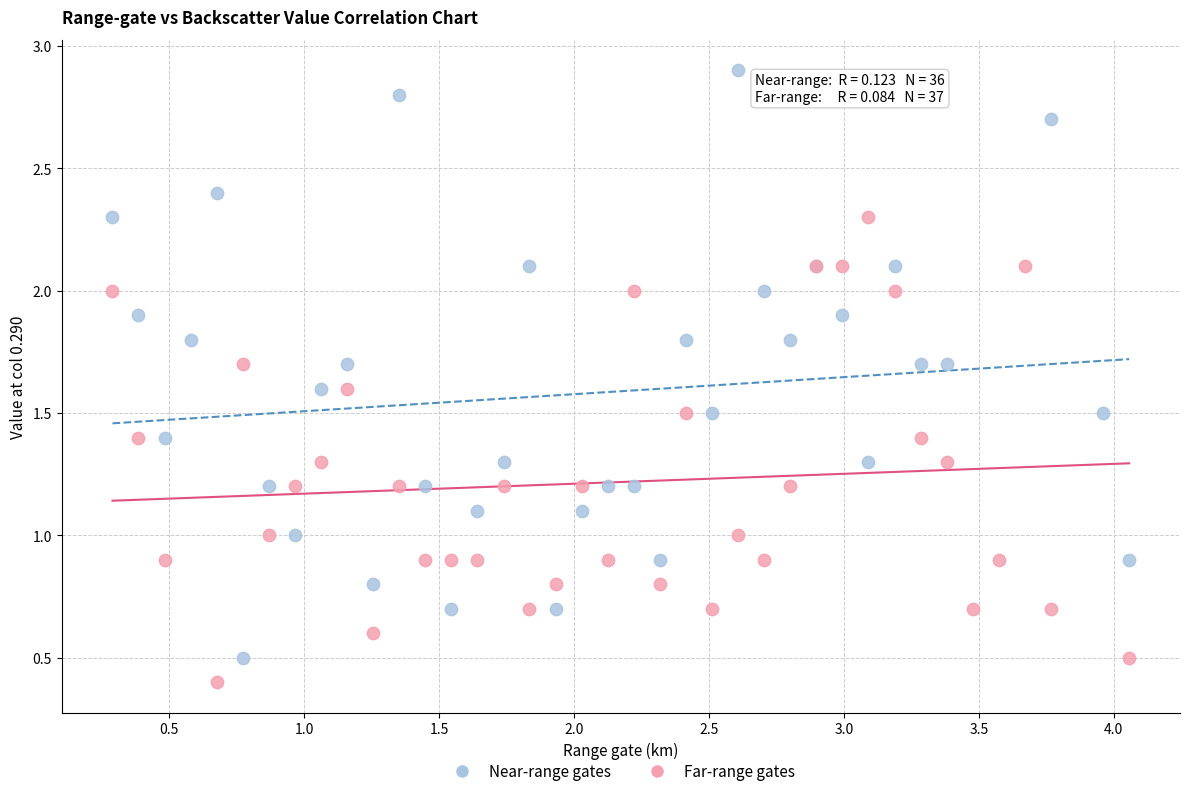

Which series has the largest Y range (max minus min)?

Near-range gates